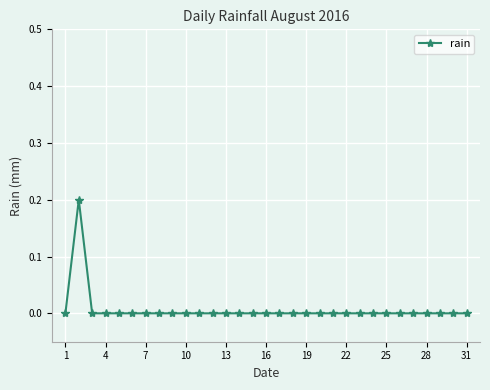

The value at 16 is 0.0. True or false?

True